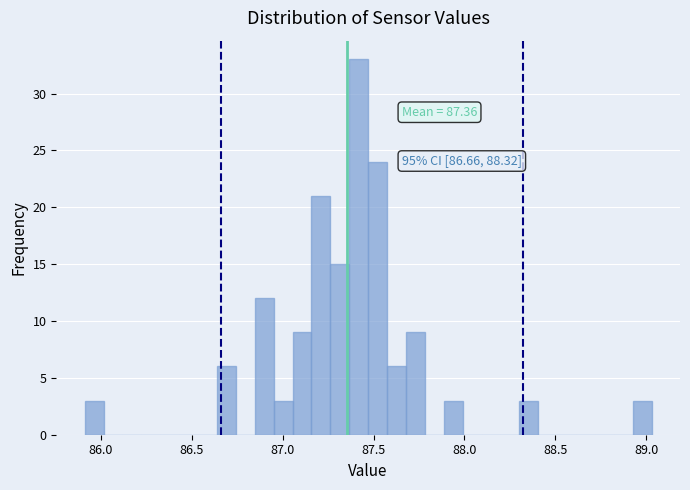

Around what value on the x-axis is the tallest bar? Give the approximate position of its centre, as read against the axis.

87.40